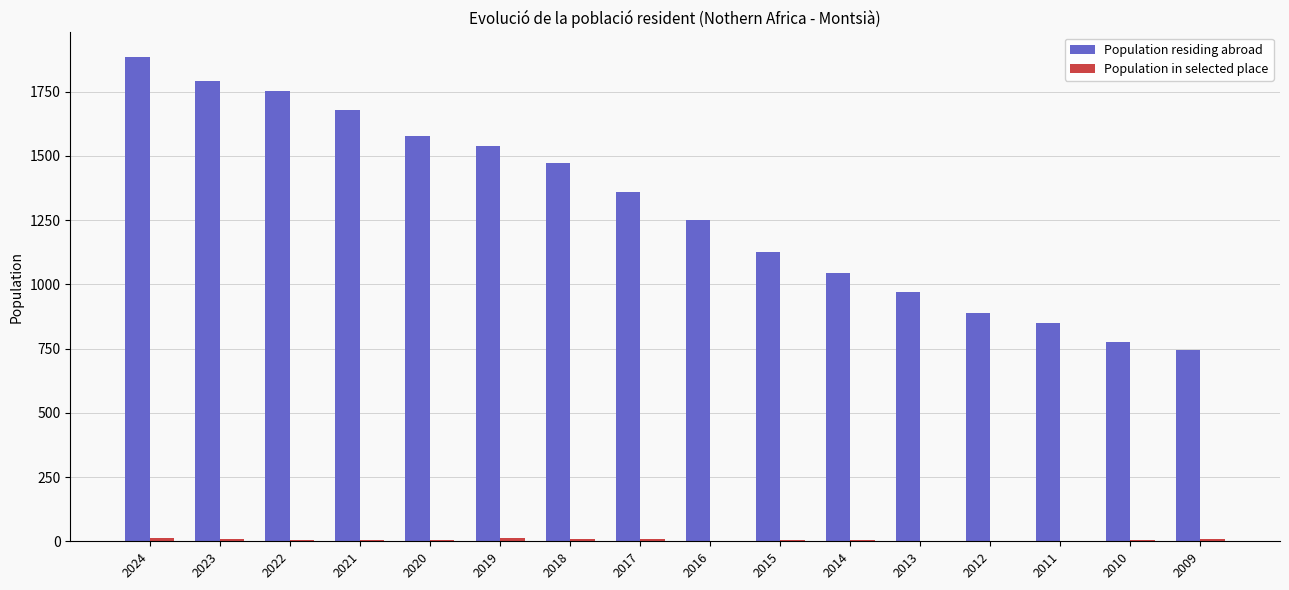

At which category does the chart reach its peak across all series?

2024